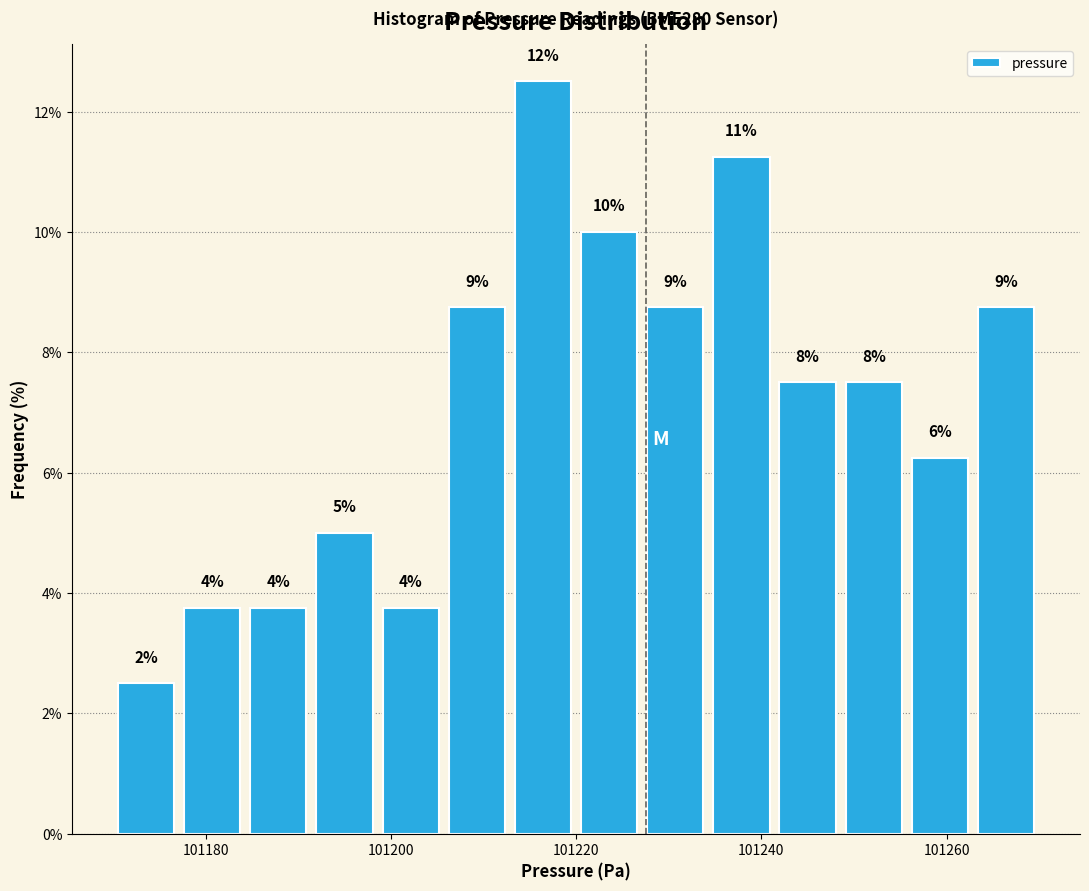

Read against the x-axis, roughly where is the centre of the tallest bar?

101216